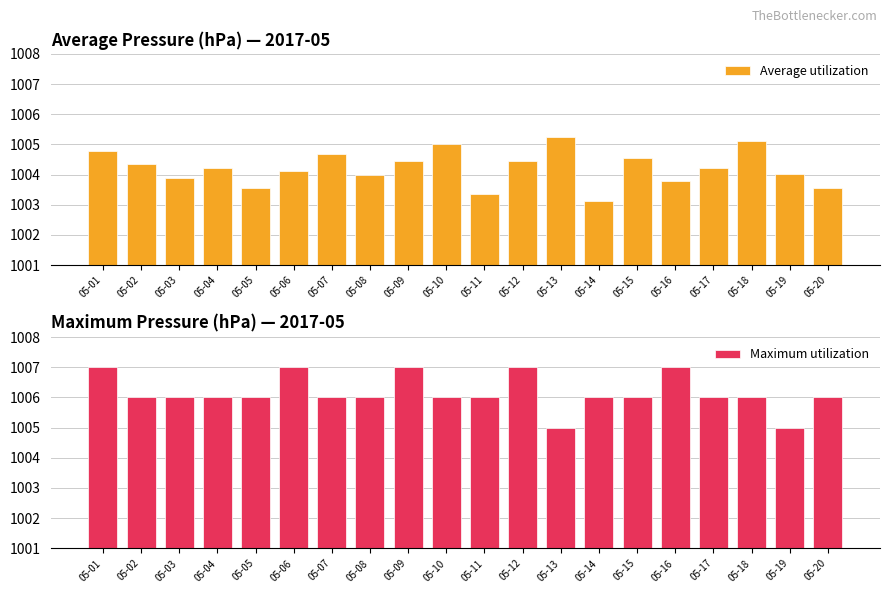

What is the minimum value for Average utilization?

1003.1